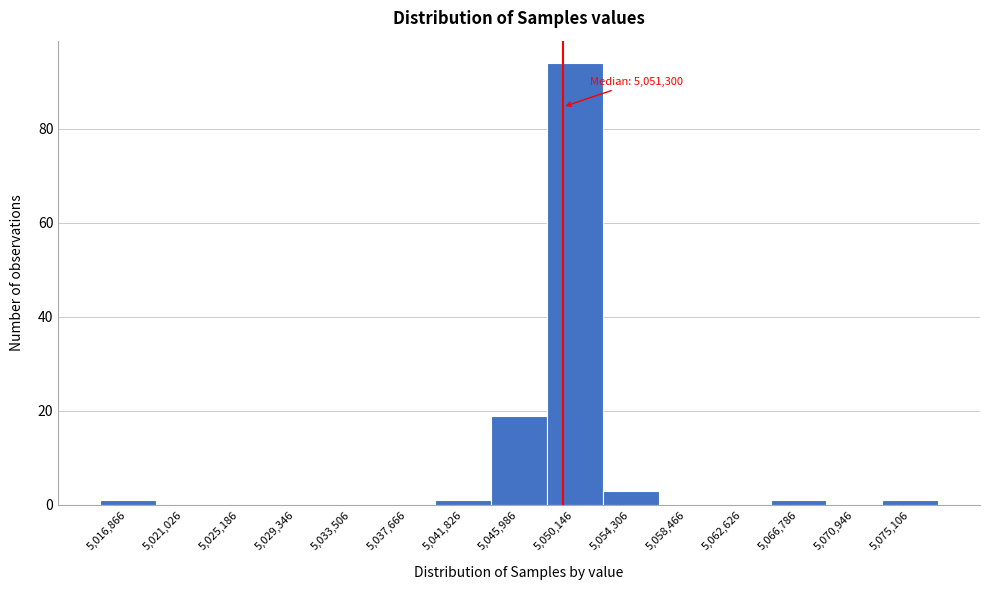

Reading right to left, what are all the values shown in this chart?

5,075,106=1	5,070,946=0	5,066,786=1	5,062,626=0	5,058,466=0	5,054,306=3	5,050,146=94	5,045,986=19	5,041,826=1	5,037,666=0	5,033,506=0	5,029,346=0	5,025,186=0	5,021,026=0	5,016,866=1